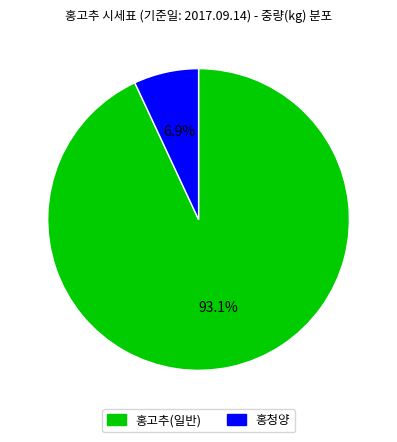

What percentage is NOT represented by 홍고추(일반)?

6.9%